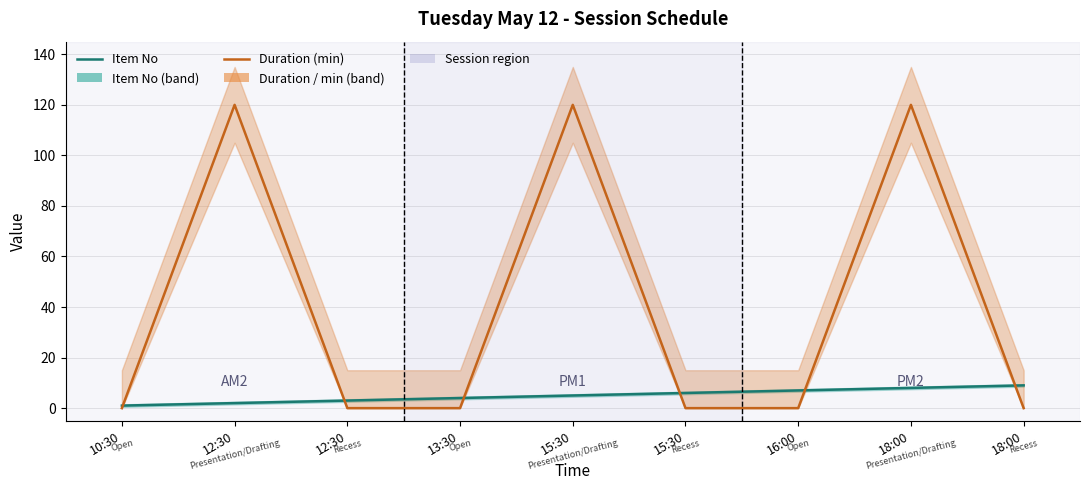

Is the value of Duration (min) at 12:30 greater than the value of Item No at 15:30?

Yes